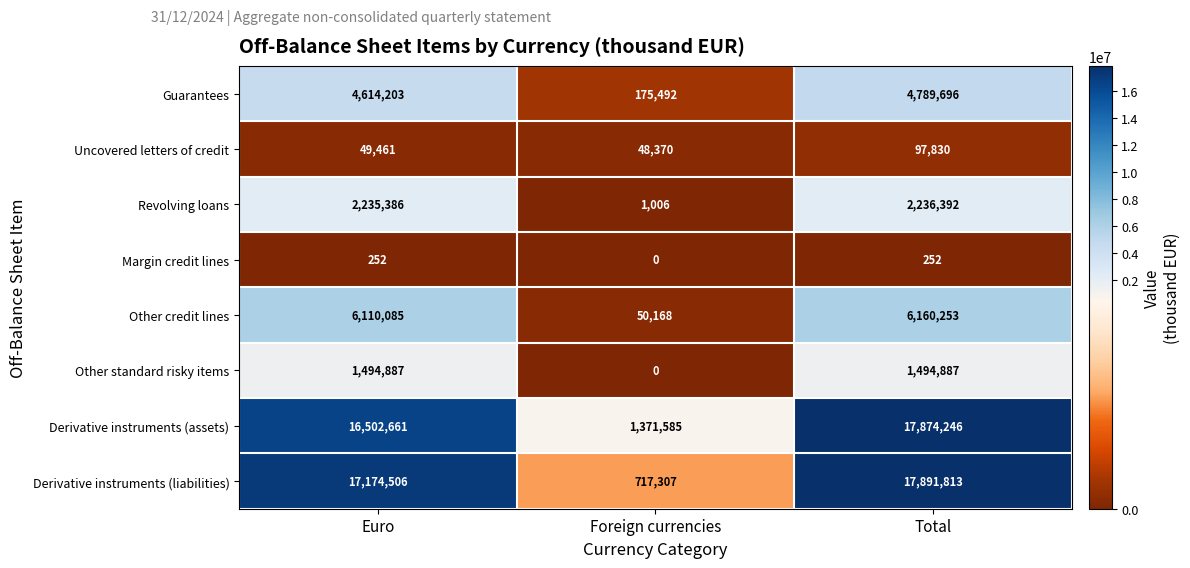

What is the difference between the highest and lowest values at Total?

17891561